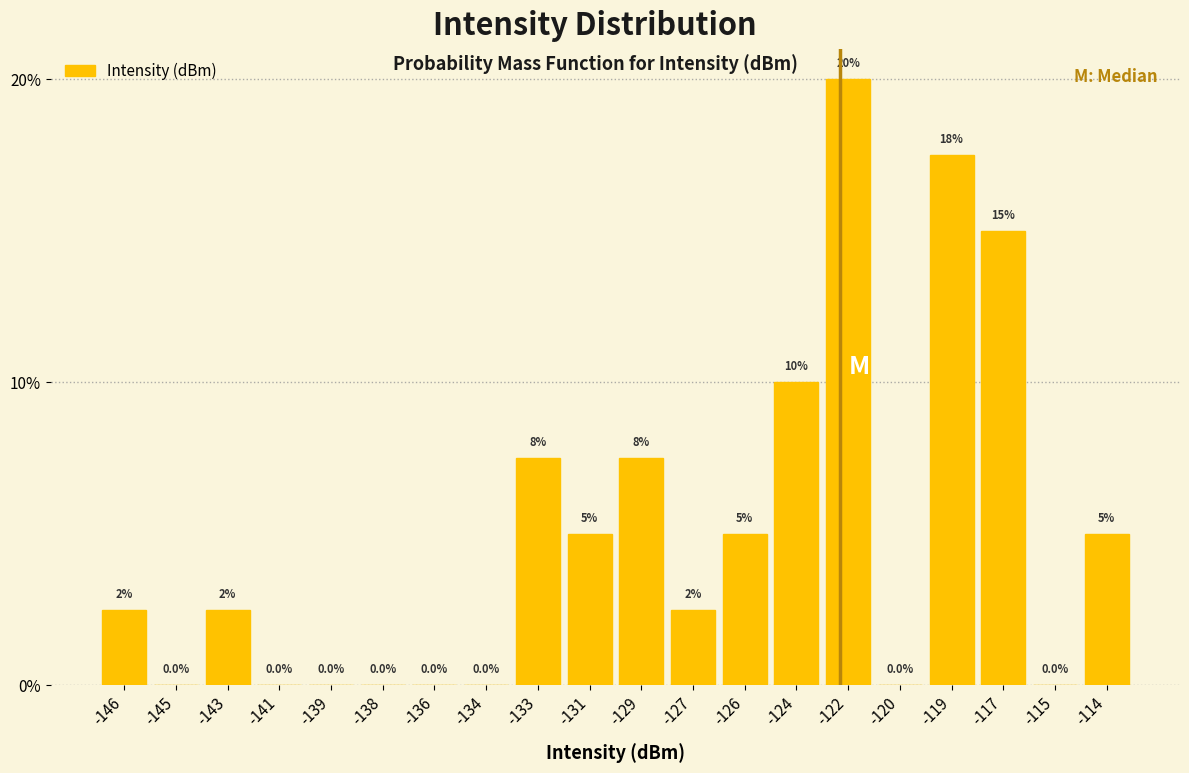

Reading left to right, extract all data points from this chart.

-146=2.5	-145=0.0	-143=2.5	-141=0.0	-139=0.0	-138=0.0	-136=0.0	-134=0.0	-133=7.5	-131=5.0	-129=7.5	-127=2.5	-126=5.0	-124=10.0	-122=20.0	-120=0.0	-119=17.5	-117=15.0	-115=0.0	-114=5.0